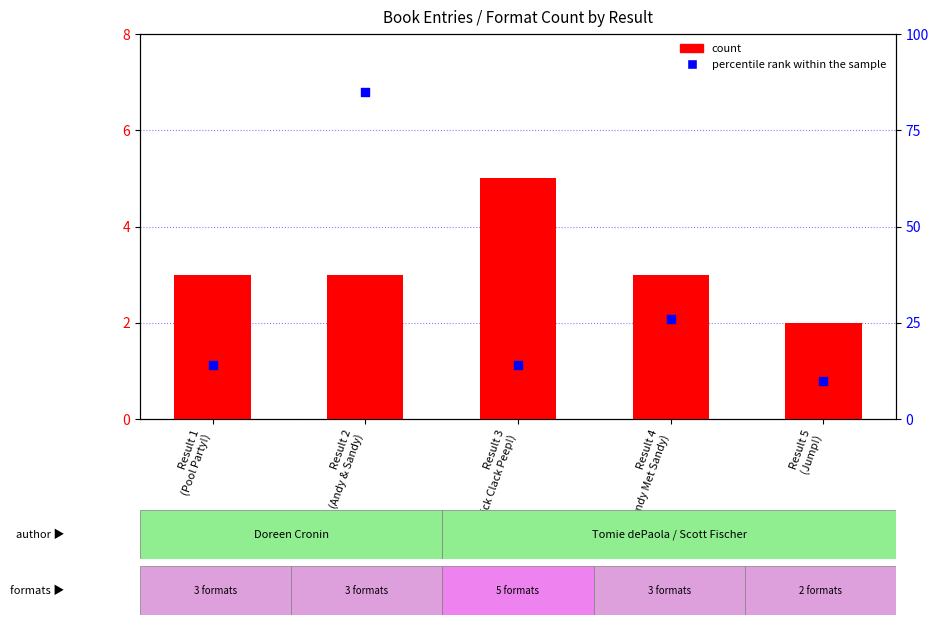

Which series has the largest total across all categories?

count